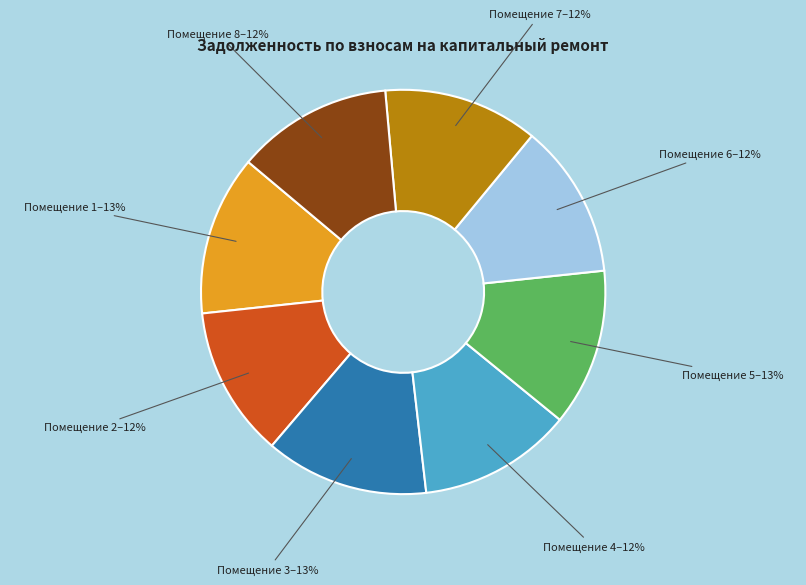

Does any single category account for the majority?

No